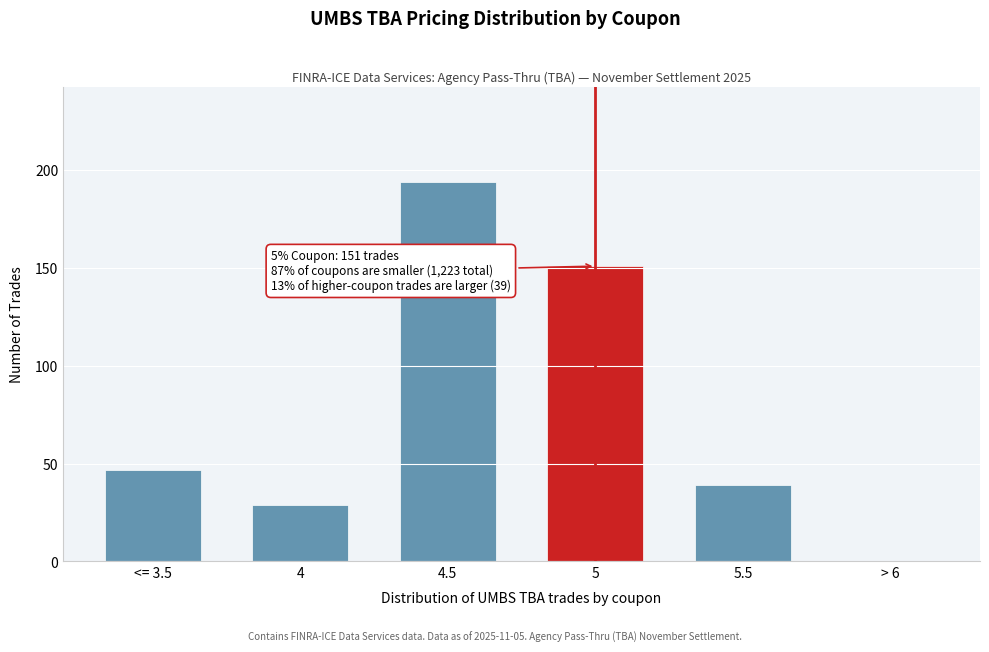

Reading left to right, extract all data points from this chart.

<= 3.5=47	4=29	4.5=194	5=151	5.5=39	> 6=0